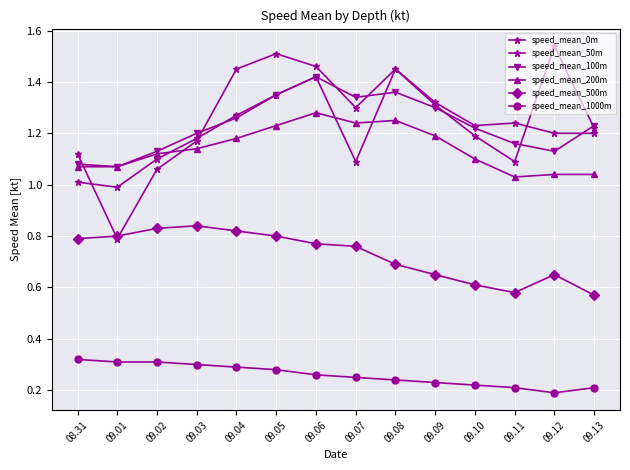

Is the value of speed_mean_0m at 08.31 greater than the value of speed_mean_200m at 09.03?

No